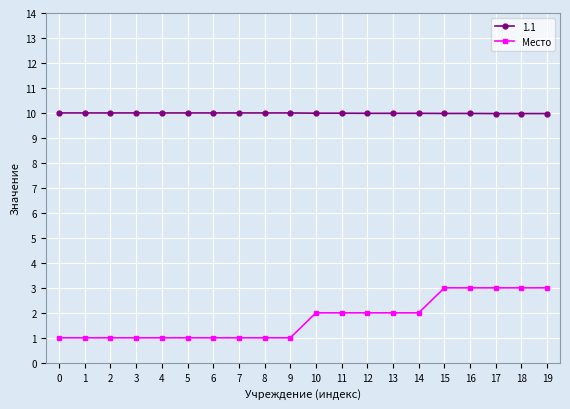

Rank the series at 12 from lowest to highest value.

Место, 1.1